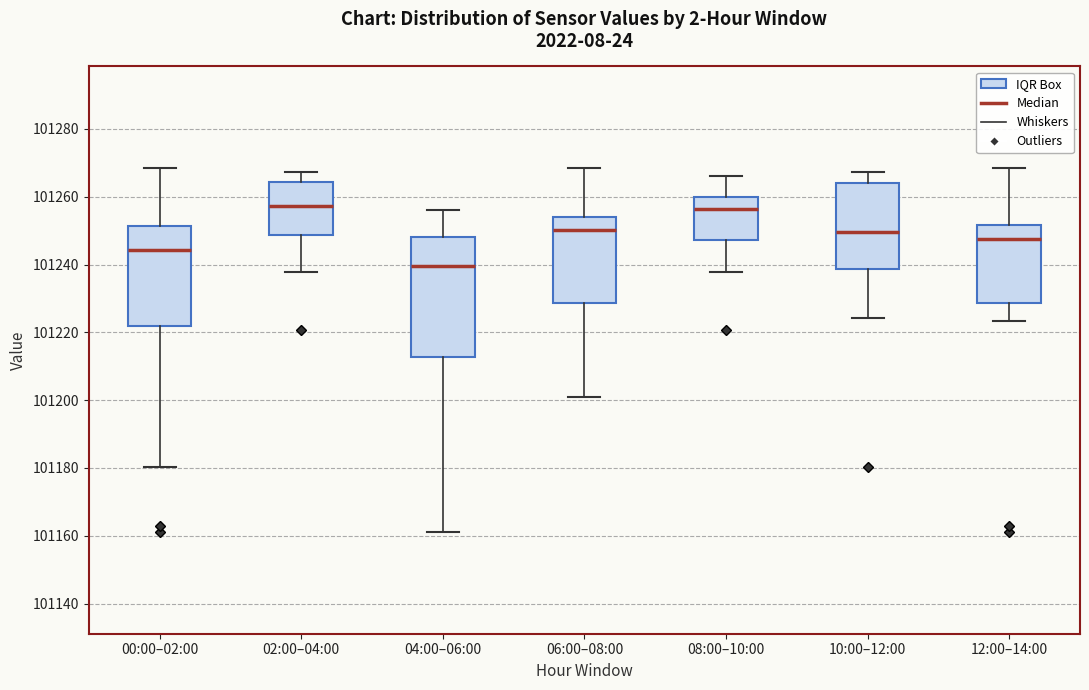

Reading left to right, read every box against the y-axis: the position of its median line, the range the box covers, and the ends of its whiskers. The values are not printed on the chart, so give them approximately, as read against the axis.

00:00–02:00: median 101244, box 101222 to 101252, whiskers 101180 to 101268
02:00–04:00: median 101258, box 101248 to 101264, whiskers 101238 to 101268
04:00–06:00: median 101240, box 101212 to 101248, whiskers 101162 to 101256
06:00–08:00: median 101250, box 101228 to 101254, whiskers 101200 to 101268
08:00–10:00: median 101256, box 101248 to 101260, whiskers 101238 to 101266
10:00–12:00: median 101250, box 101238 to 101264, whiskers 101224 to 101268
12:00–14:00: median 101248, box 101228 to 101252, whiskers 101224 to 101268